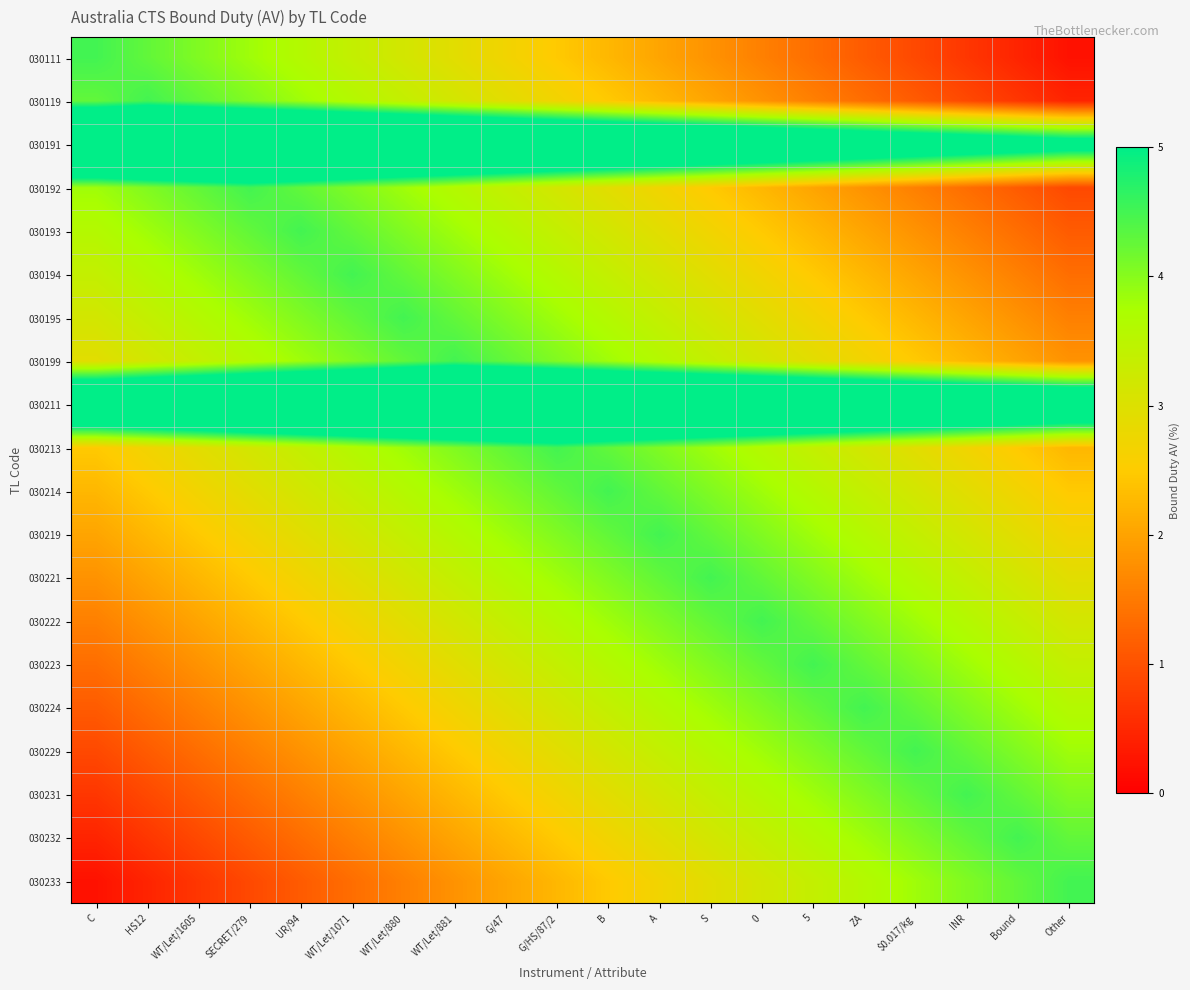

List the series in order of their peak value, highest first.

030191, 030211, 030111, 030119, 030192, 030193, 030194, 030195, 030199, 030213, 030214, 030219, 030221, 030222, 030223, 030224, 030229, 030231, 030232, 030233